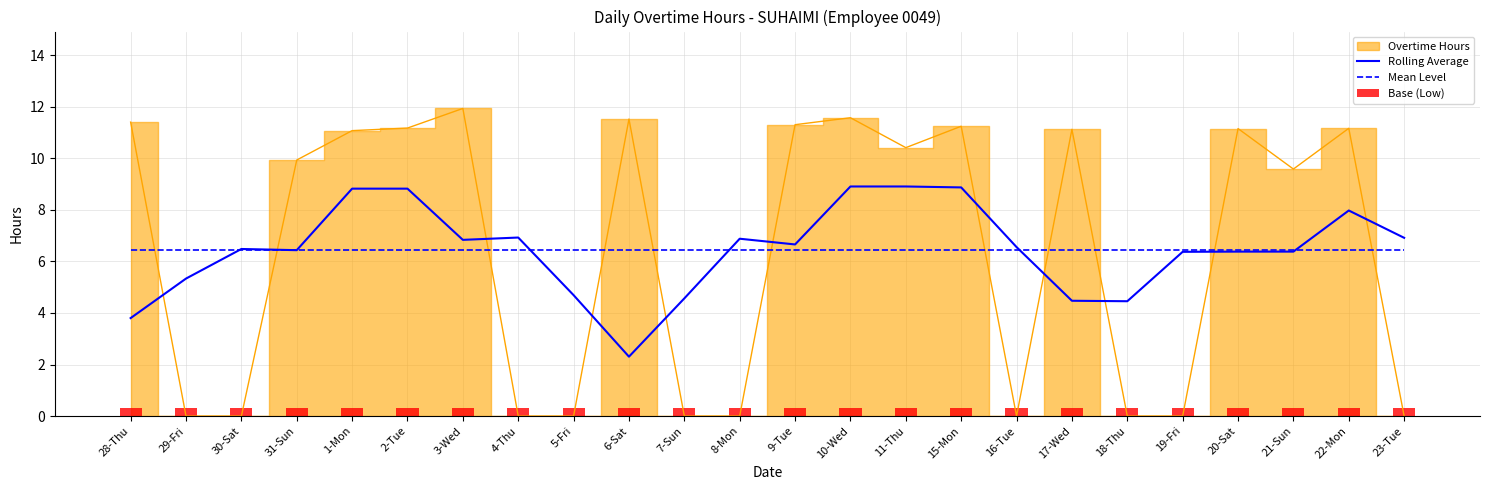

Which has a higher value, 17-Wed or 10-Wed?

10-Wed